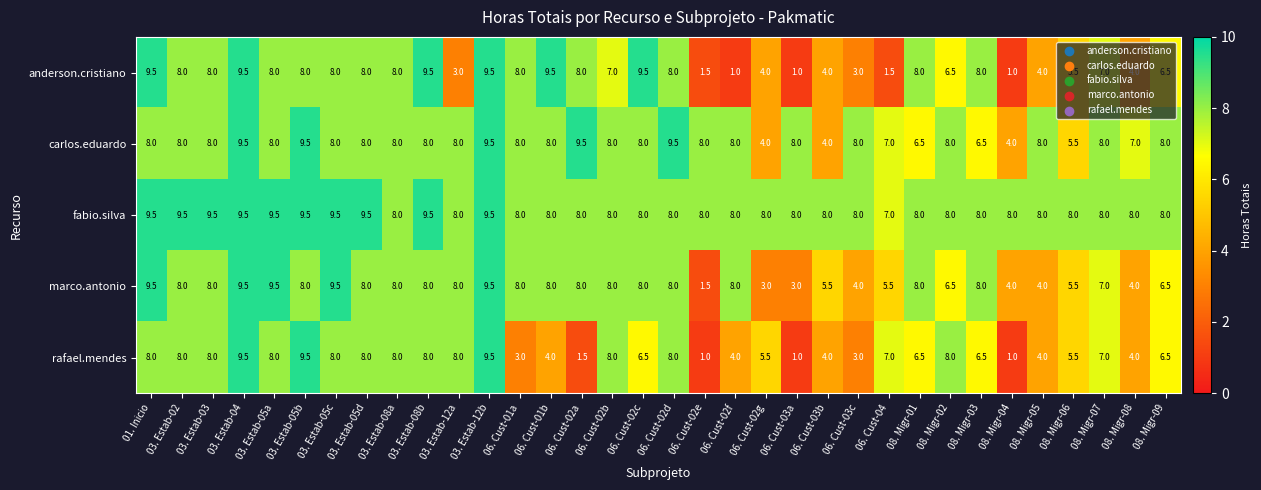

The carlos.eduardo series shows 4.2 at 06. Cust-04. True or false?

False